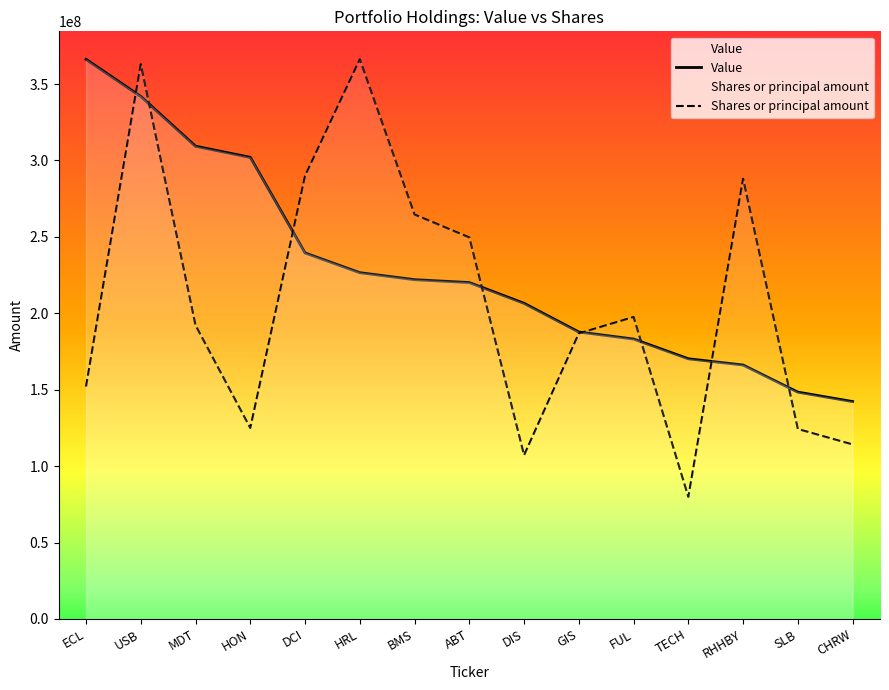

At which category does Shares or principal amount reach its first local valley?

HON